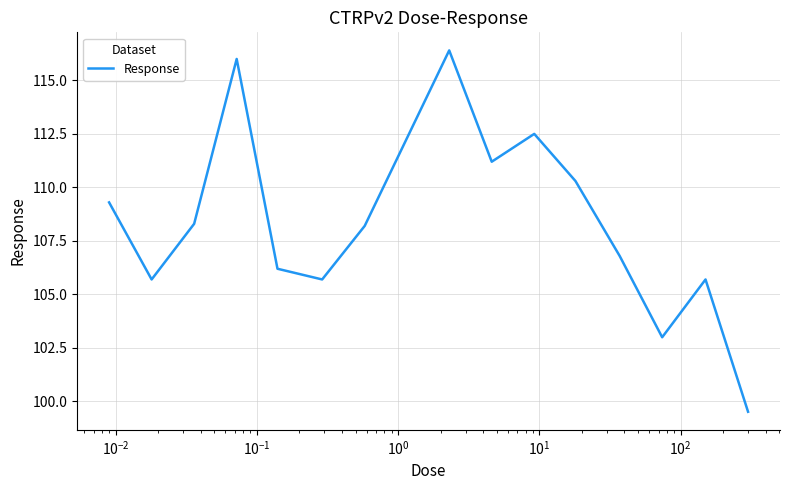

What is the smallest value displayed?

99.5